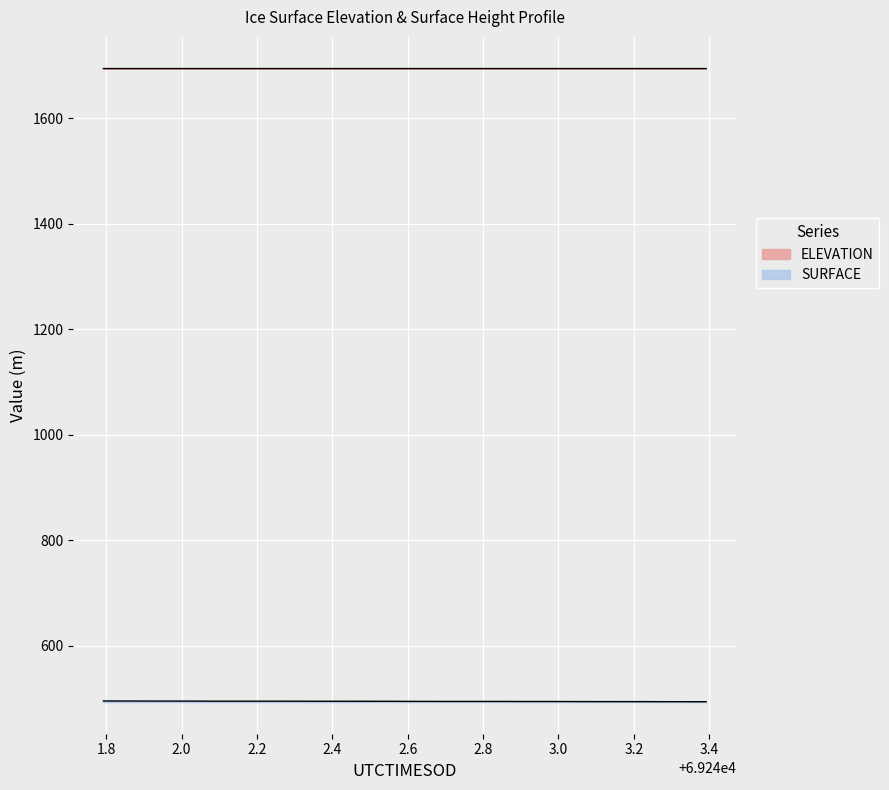

How many data points does each series have?

40